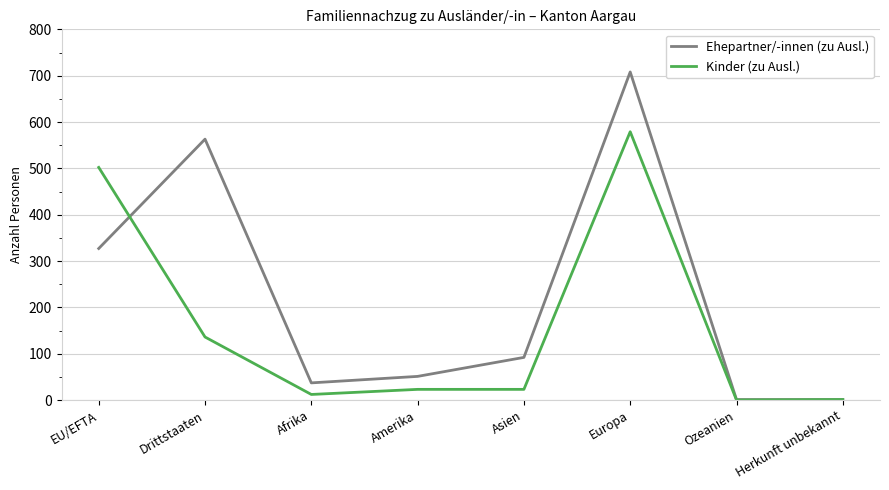

List the series in order of their peak value, highest first.

Ehepartner/-innen (zu Ausl.), Kinder (zu Ausl.)